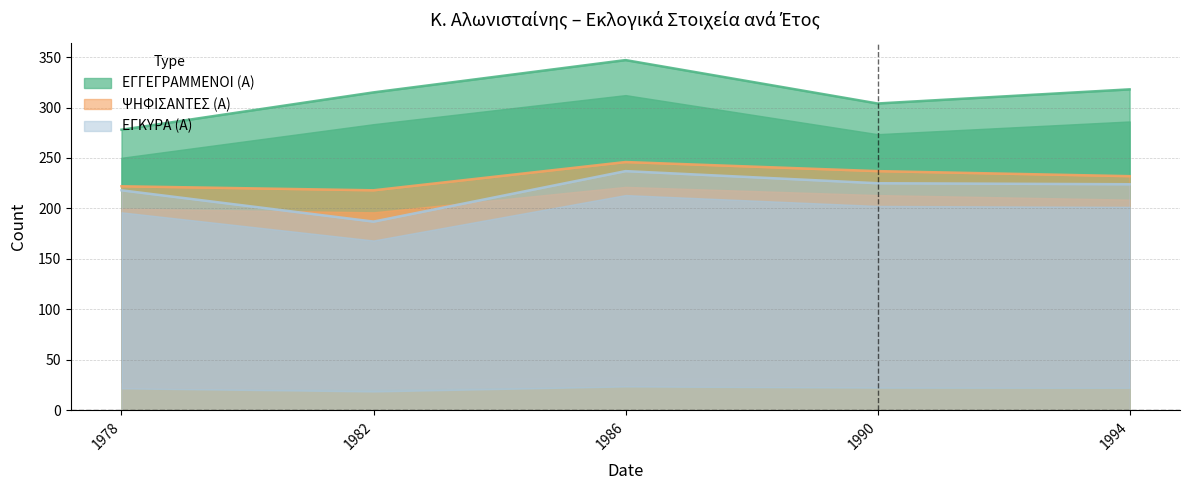

How many data points does each series have?

5